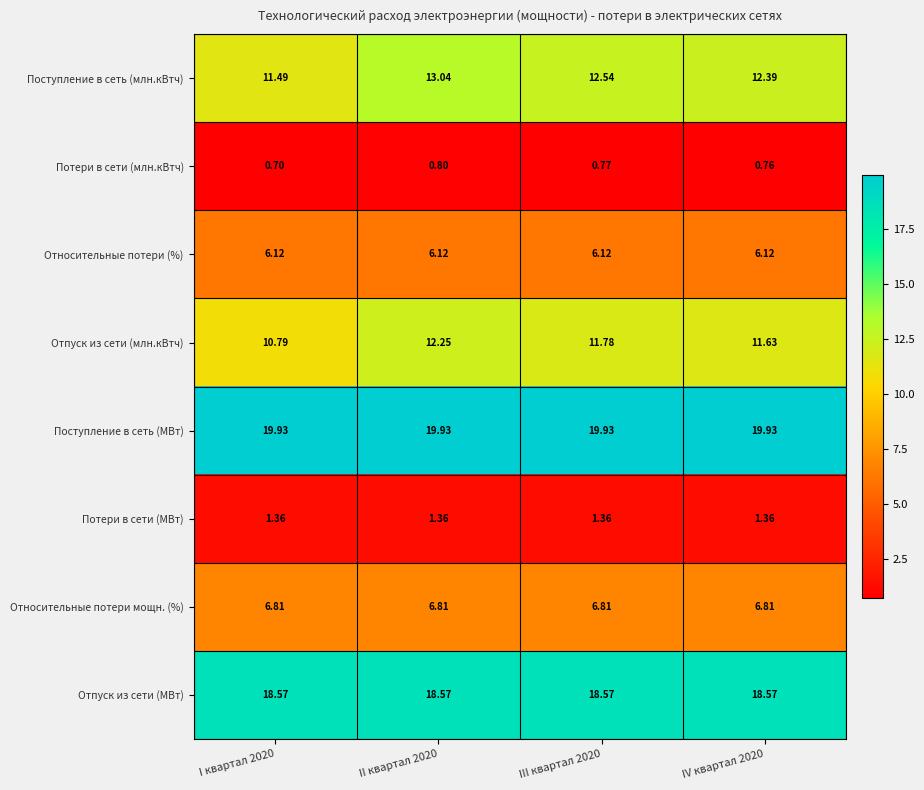

List the series in order of their peak value, highest first.

Поступление в сеть (МВт), Отпуск из сети (МВт), Поступление в сеть (млн.кВтч), Отпуск из сети (млн.кВтч), Относительные потери мощн. (%), Относительные потери (%), Потери в сети (МВт), Потери в сети (млн.кВтч)